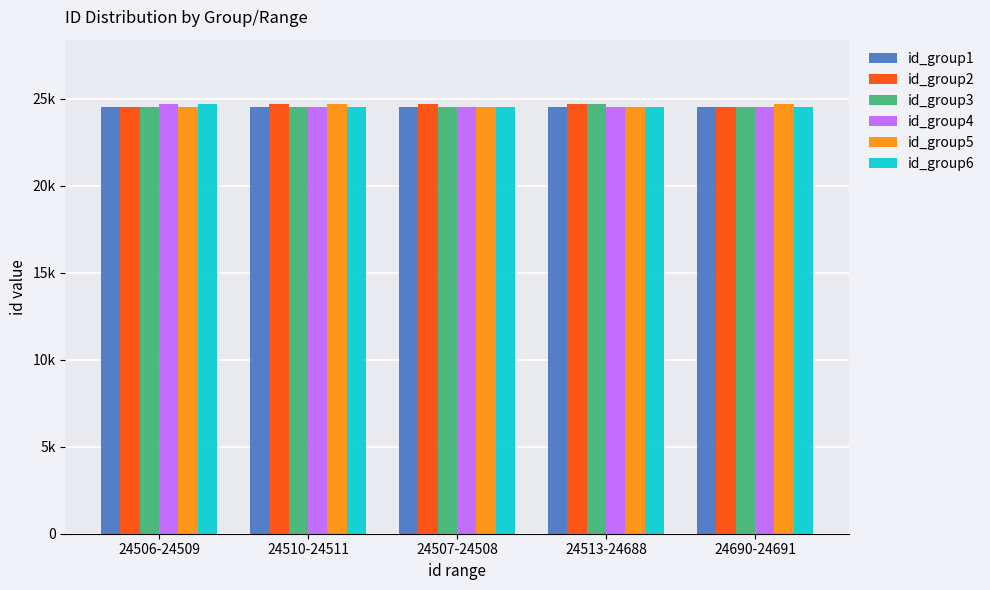

Between 24510-24511 and 24507-24508, which is larger?

24510-24511